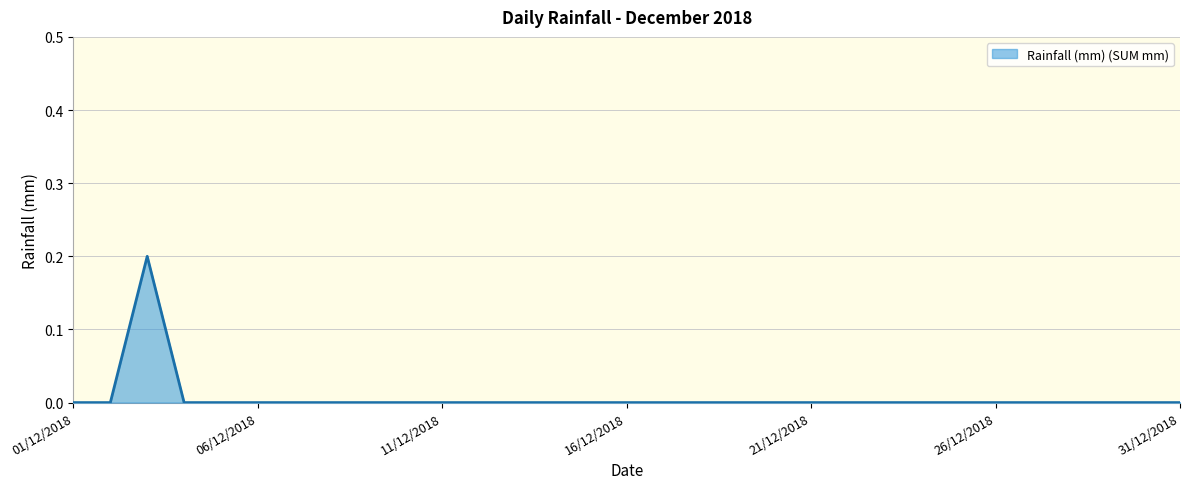

Reading right to left, transcribe all the data shown in this chart.

0.0	0.0	0.0	0.0	0.0	0.0	0.0	0.0	0.0	0.0	0.0	0.0	0.0	0.0	0.0	0.0	0.0	0.0	0.0	0.0	0.0	0.0	0.0	0.0	0.0	0.0	0.0	0.0	0.2	0.0	0.0